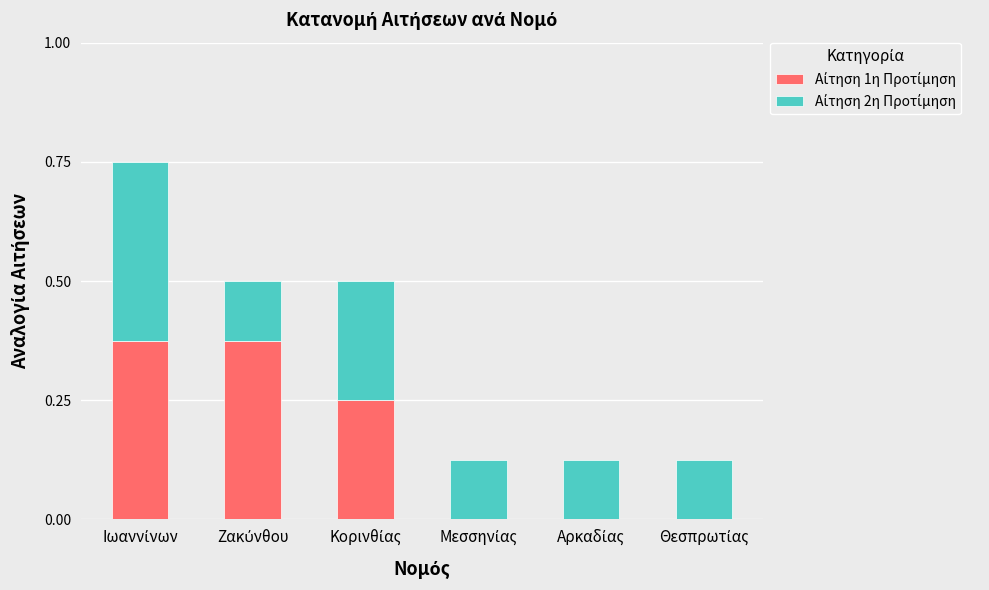

Does the chart contain stacked bars?

Yes